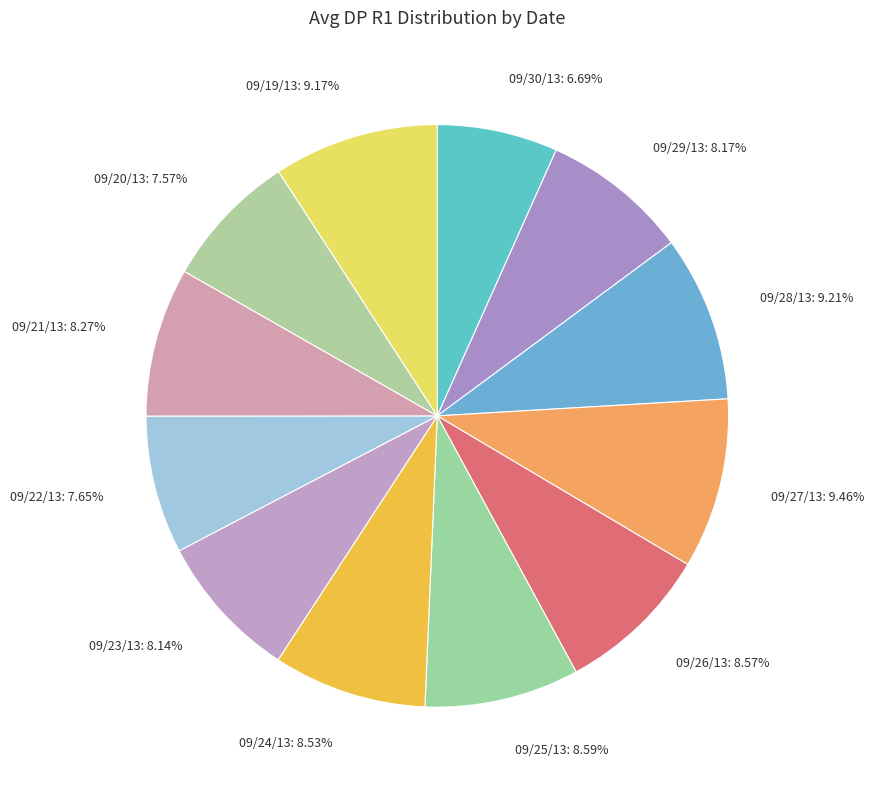

Does 09/28/13 represent more than half of the total?

No